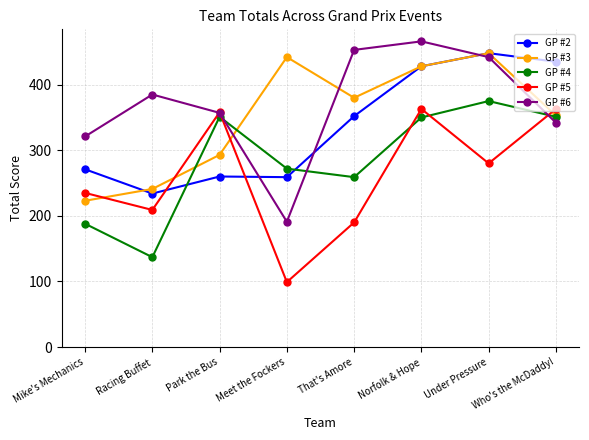

How many times do GP #2 and GP #4 cross each other?

2